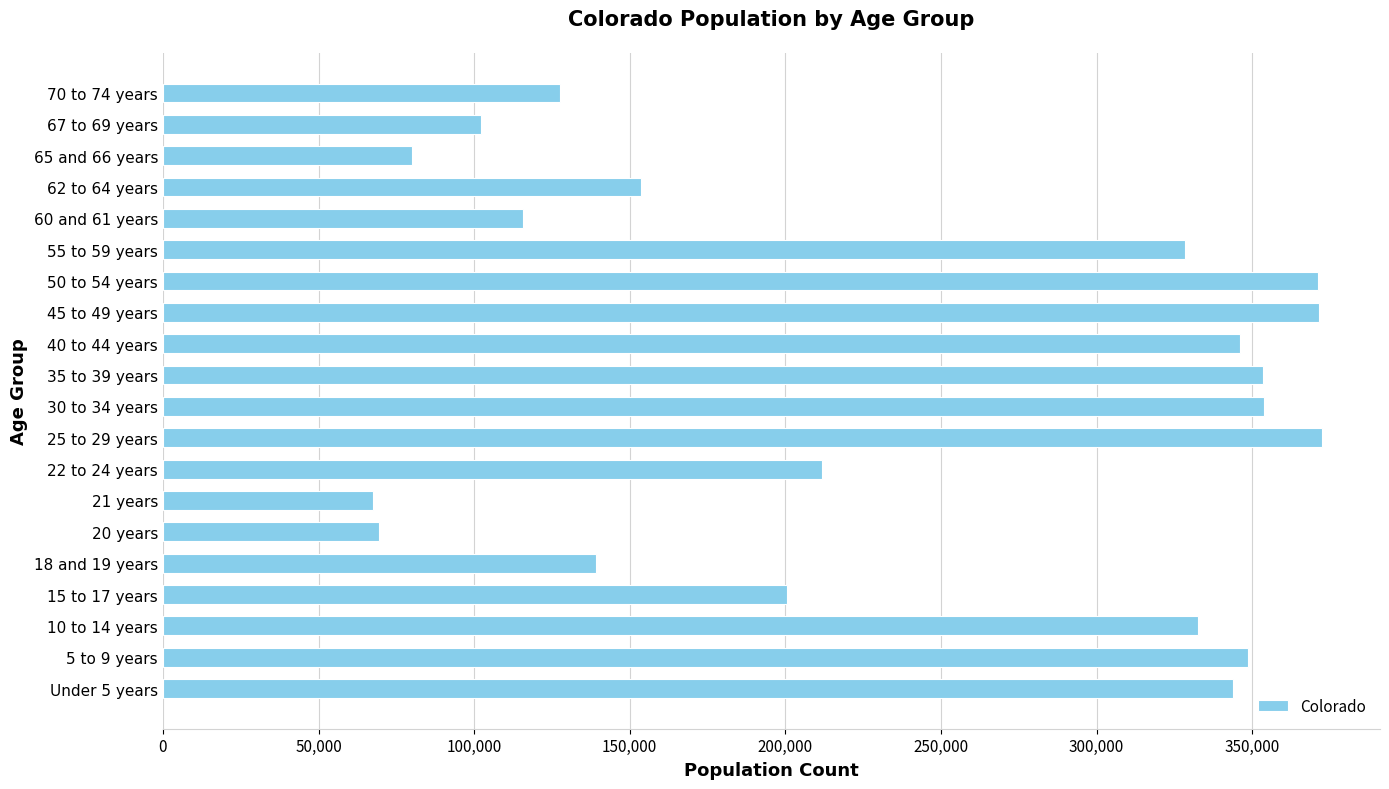

Is it true that the value at 20 years is 69437?

True